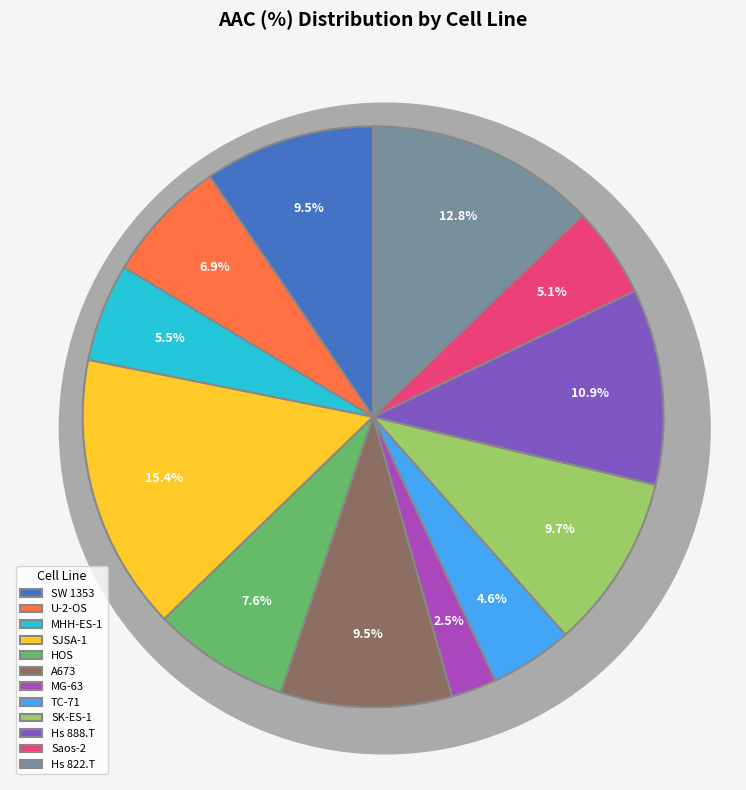

Rank the categories by value from lowest to highest.

MG-63, TC-71, Saos-2, MHH-ES-1, U-2-OS, HOS, SW 1353, A673, SK-ES-1, Hs 888.T, Hs 822.T, SJSA-1